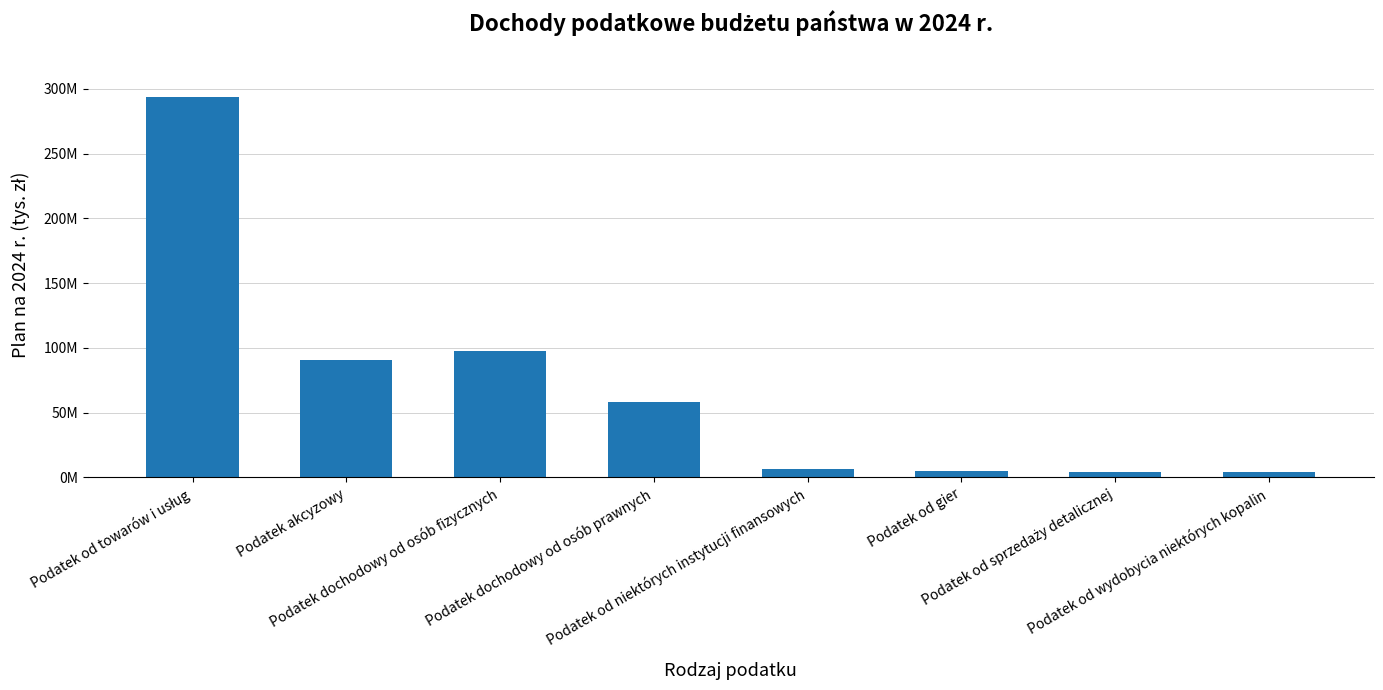

What is the change in value from Podatek od gier to Podatek od sprzedaży detalicznej?

-657540